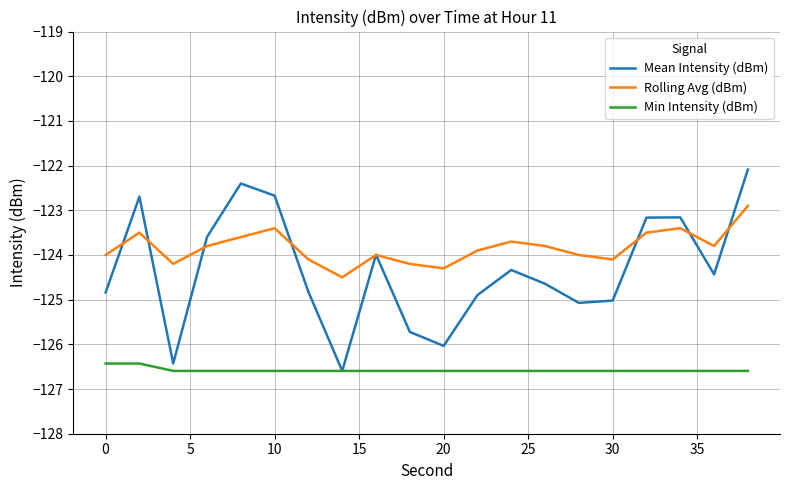

What is the minimum value shown in the chart?

-126.6